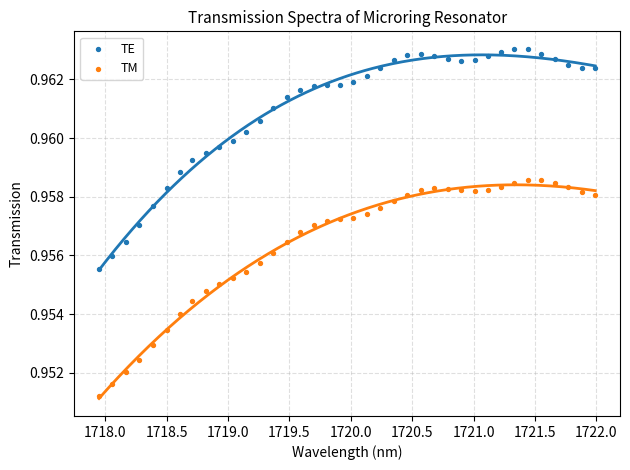

Which series reaches the maximum Y coordinate?

TE